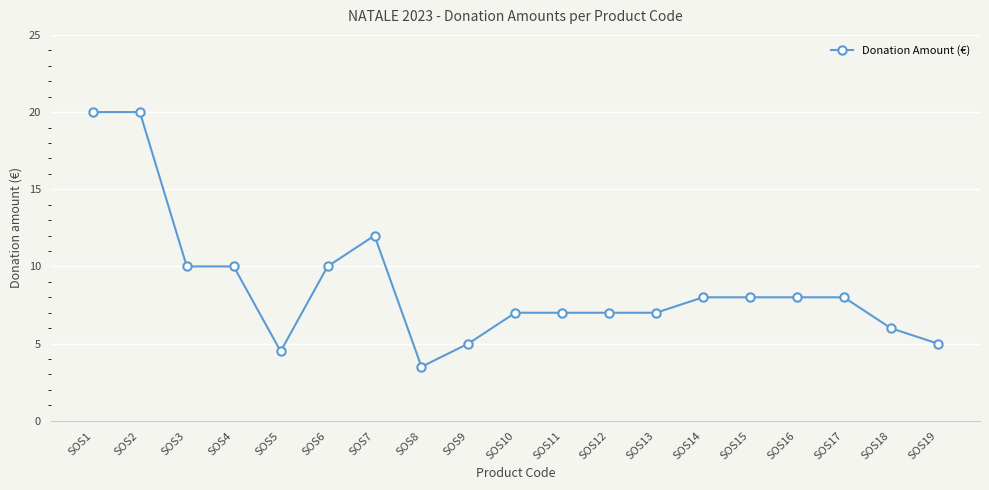

How many values are below 8?

9